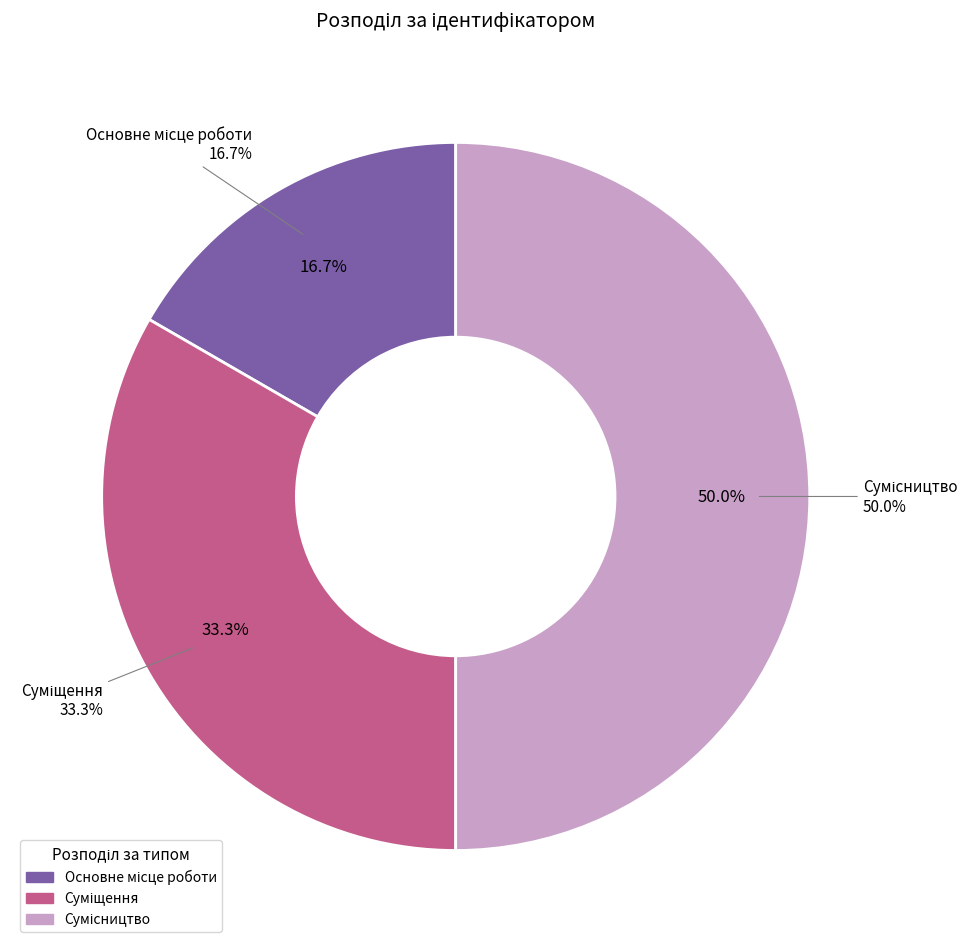

How many slices are in this pie chart?

3